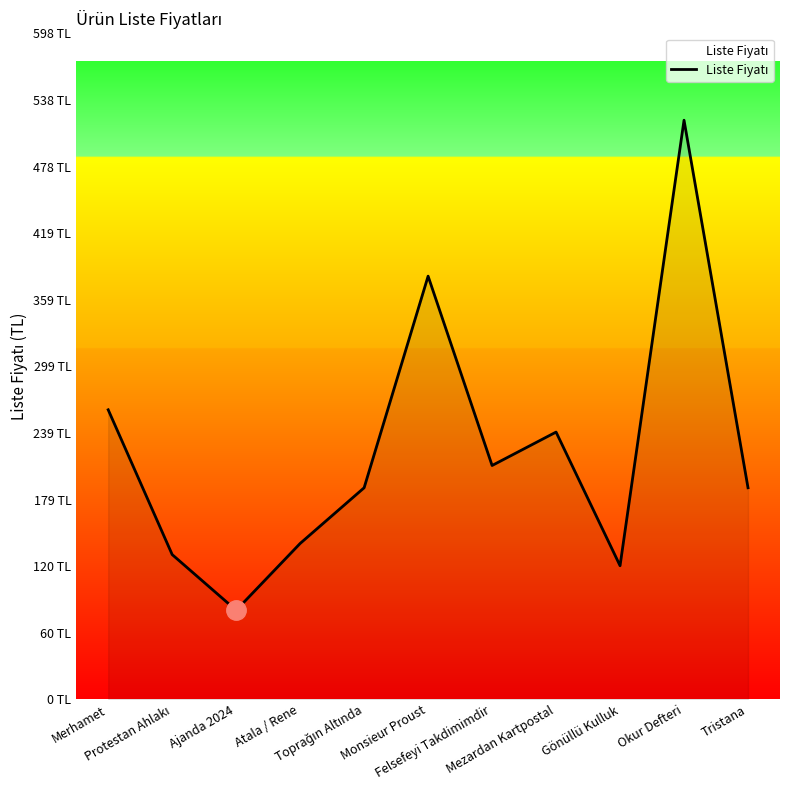

Which category has the lowest value across all series?

Ajanda 2024